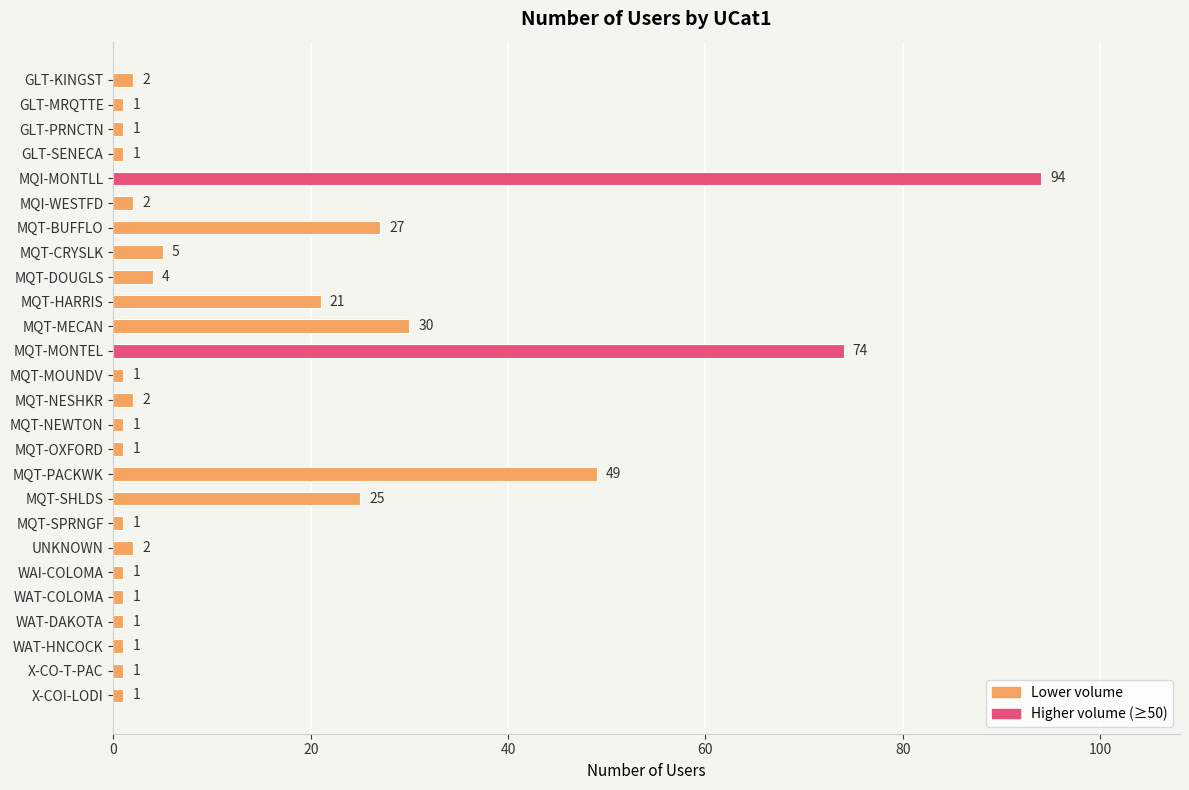

Is it true that the value at X-CO-T-PAC is 1?

True